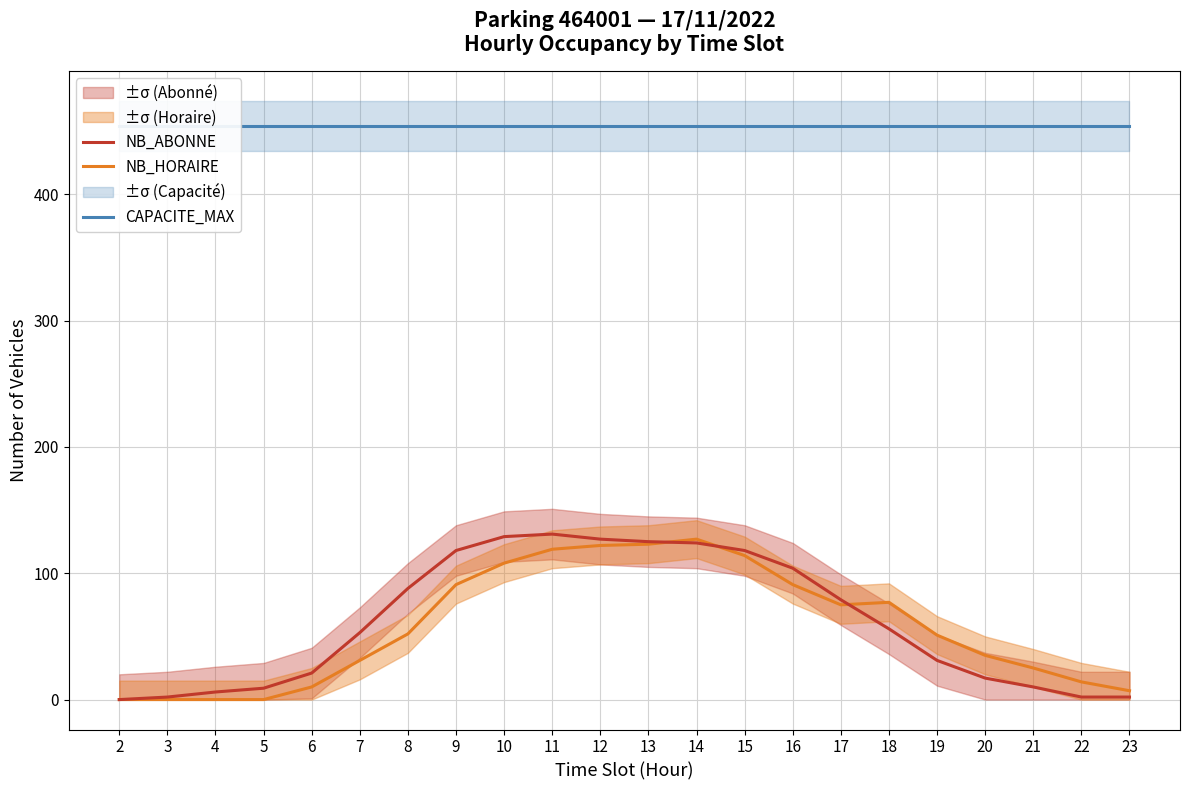

At which label does NB_ABONNE first exceed 56?

8